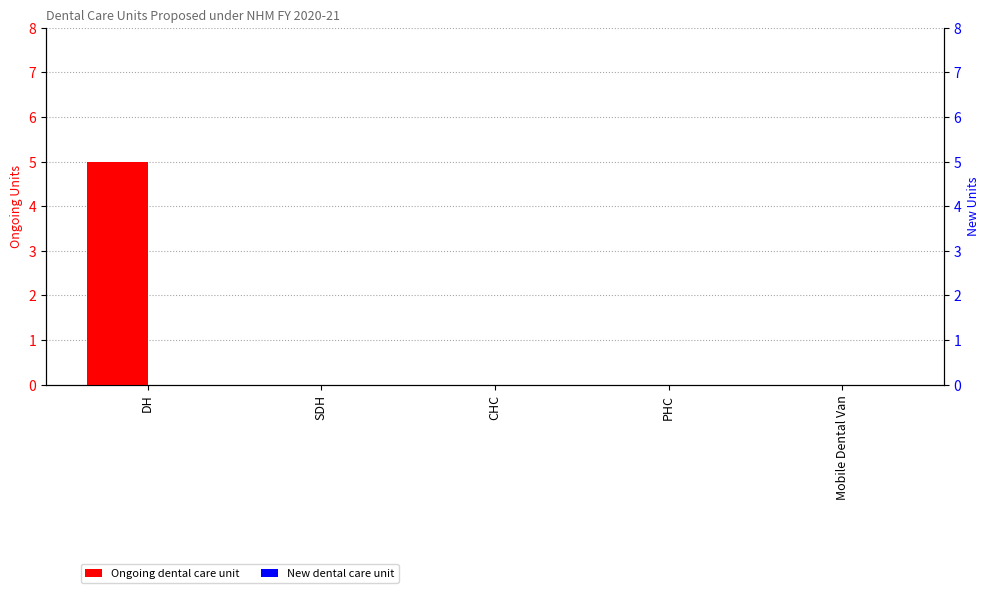

How many values in the Ongoing dental care unit series exceed 0?

1